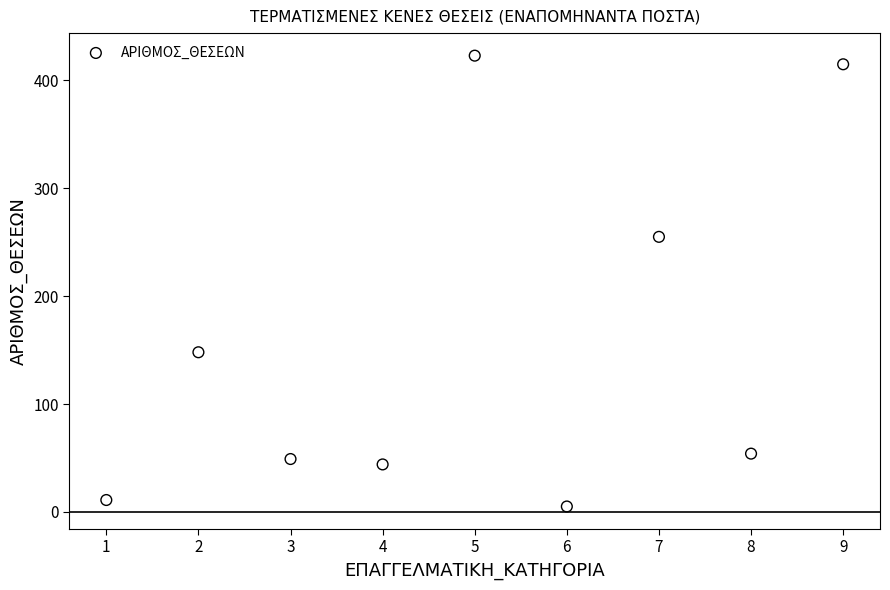

What is the average Y value?

156